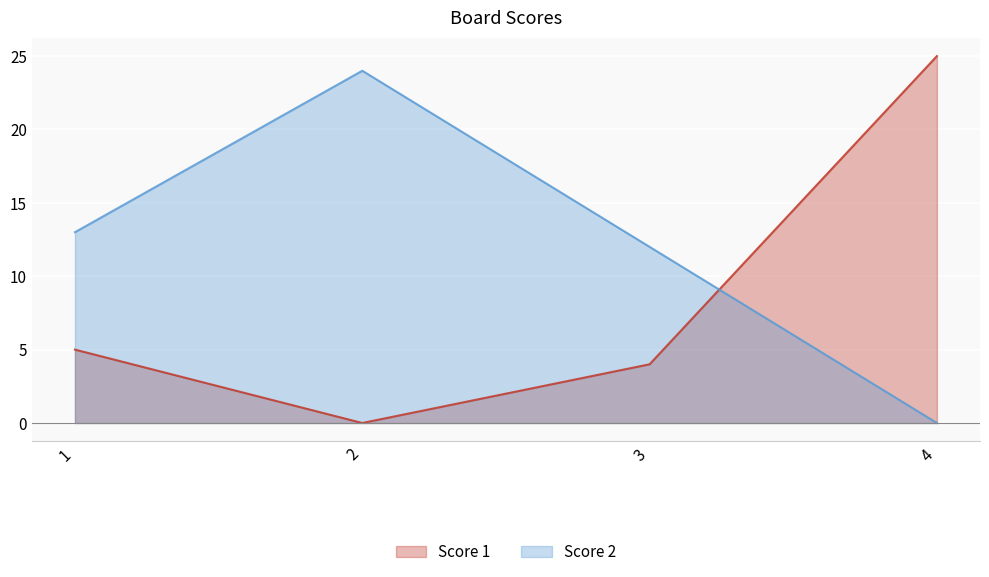

What is the total value across all series at 1?

18